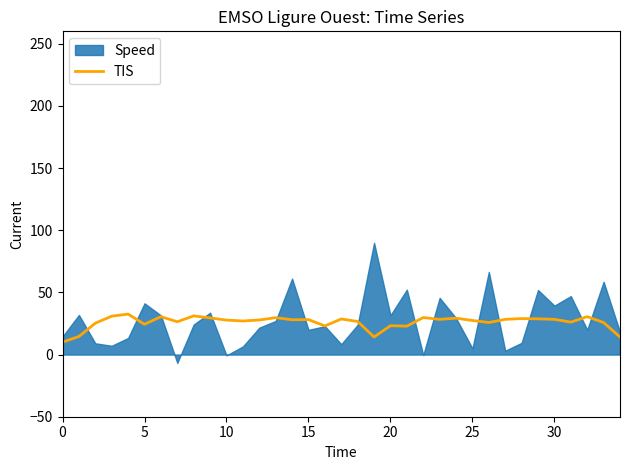

The value at 9 is 29.5. True or false?

True